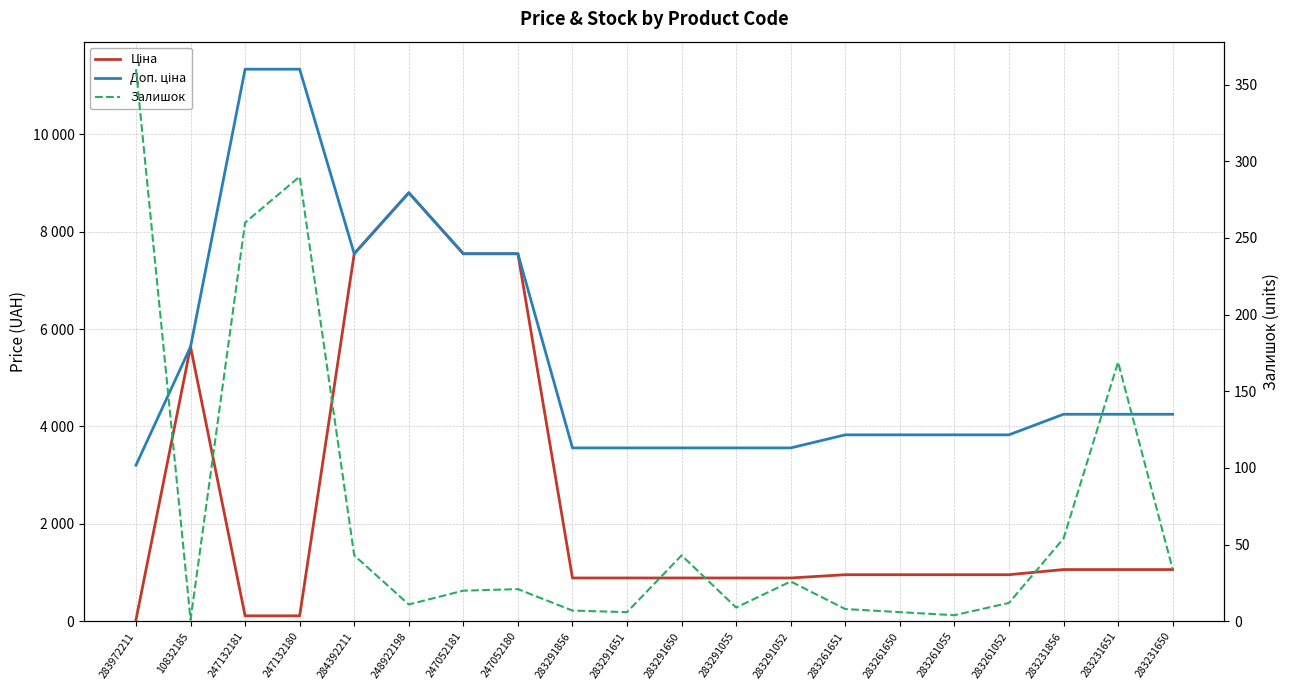

Rank the series by their average value, from lowest to highest.

Залишок, Ціна, Доп. ціна